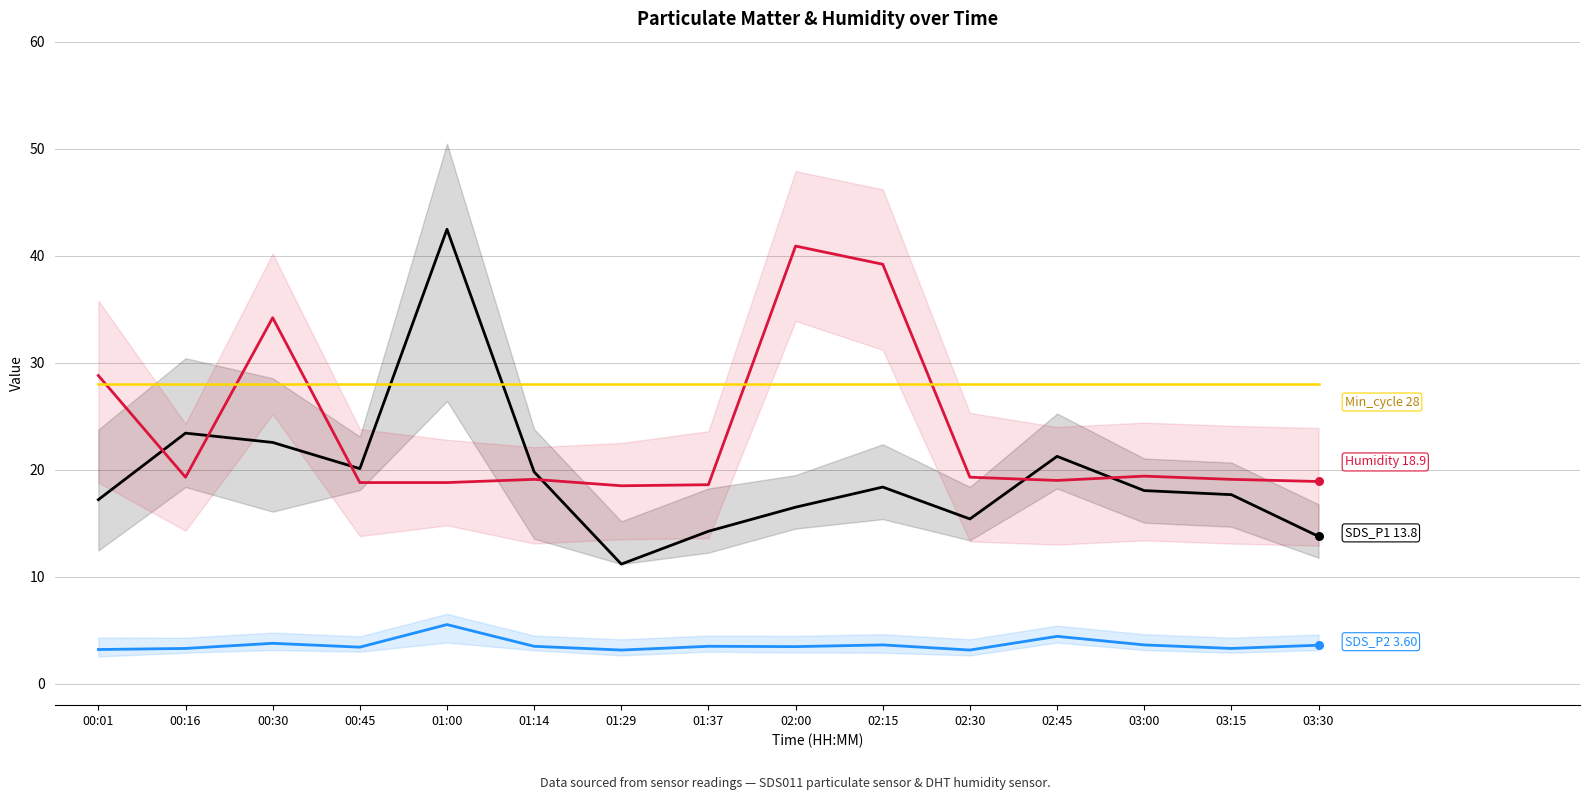

Which series has the largest Y range (max minus min)?

SDS_P1